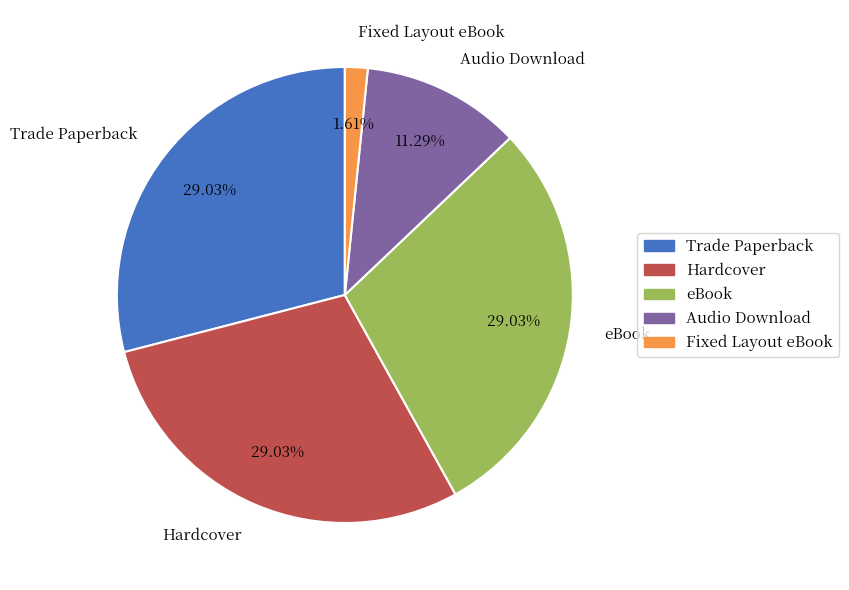

Which slice is the smallest?

Fixed Layout eBook